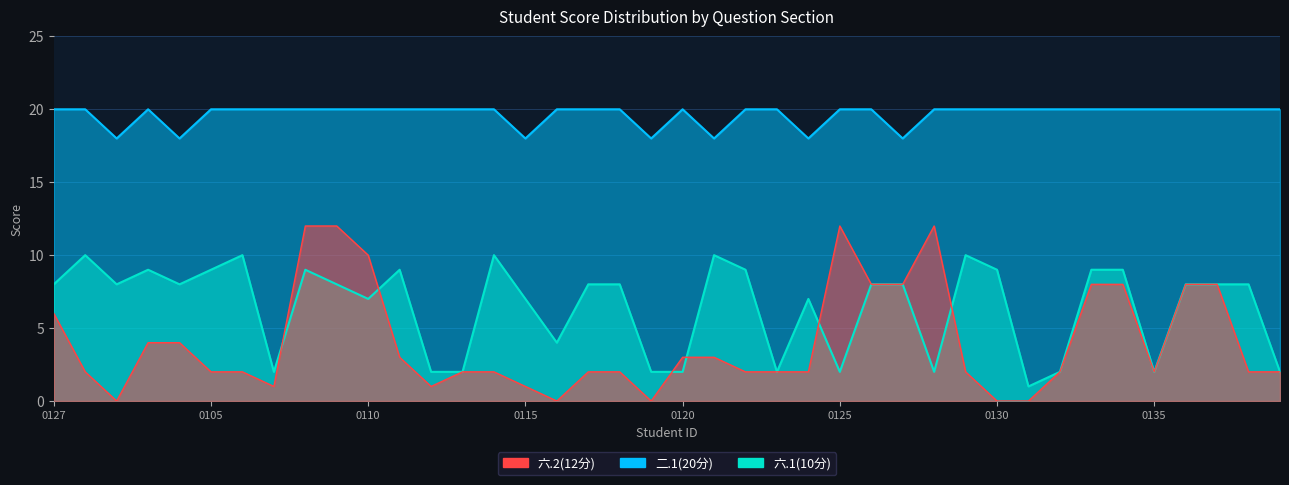

How many data points does each series have?

40